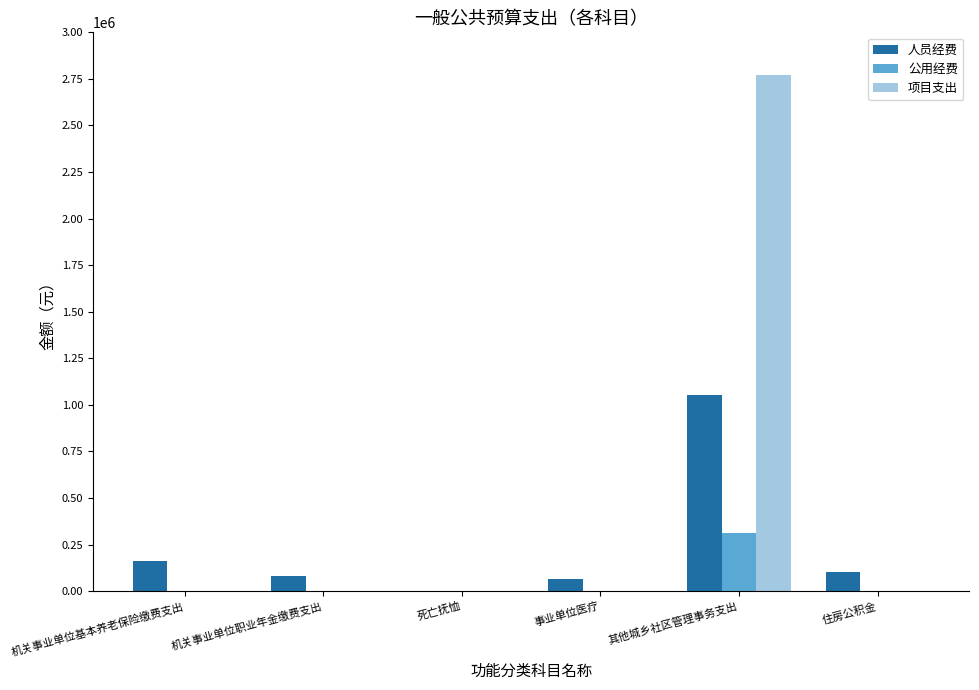

Which series has the largest range (max minus min)?

项目支出